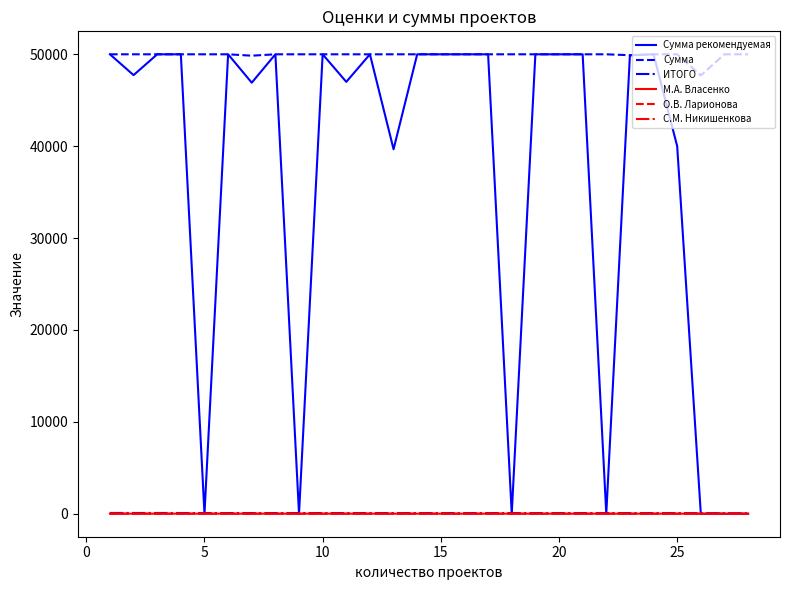

Which series has the widest spread of values?

Сумма рекомендуемая